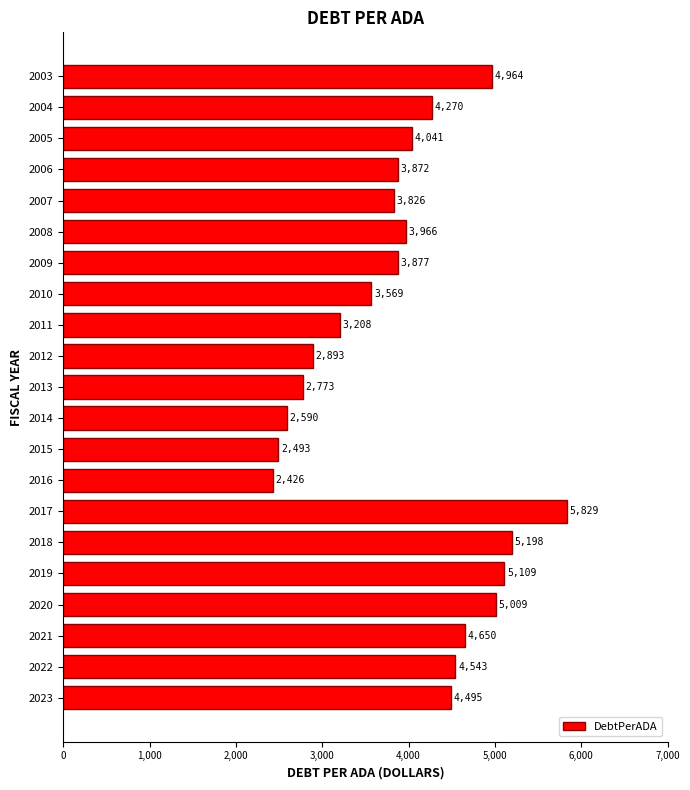

What is the average value?

3981.0